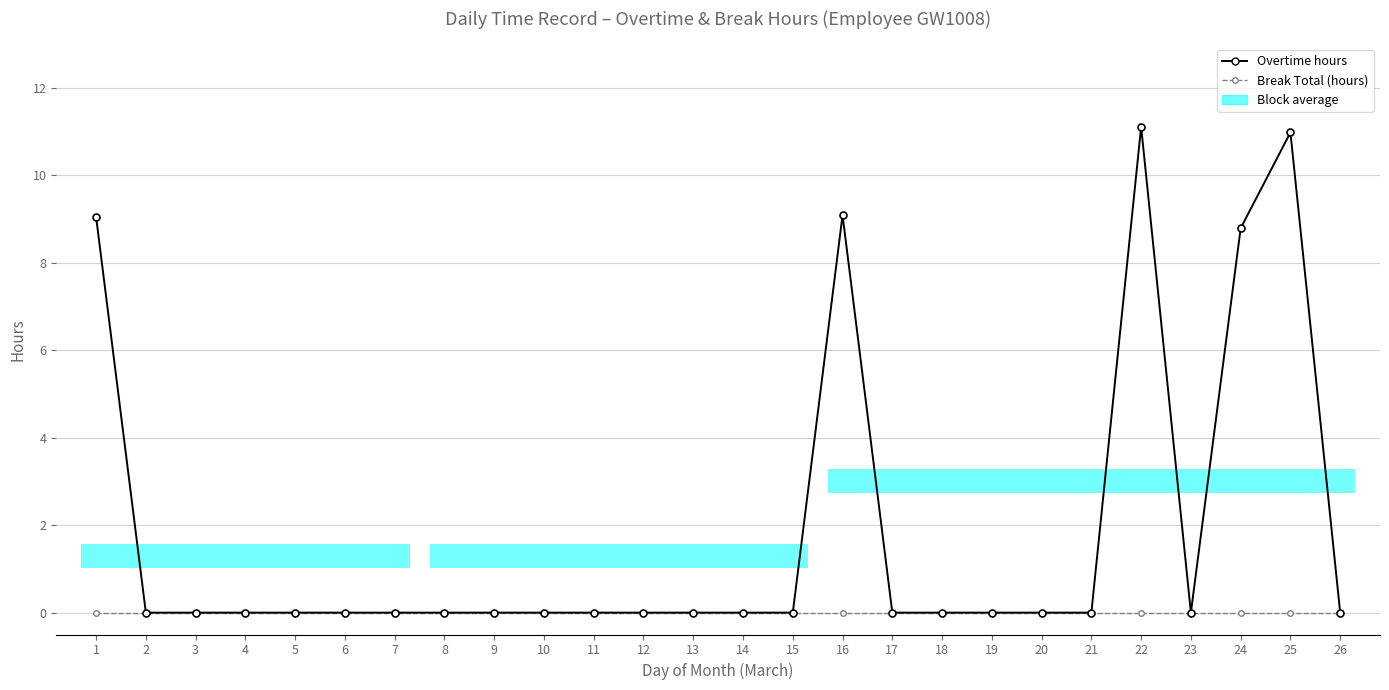

What is the sum of all Overtime hours values?

49.0